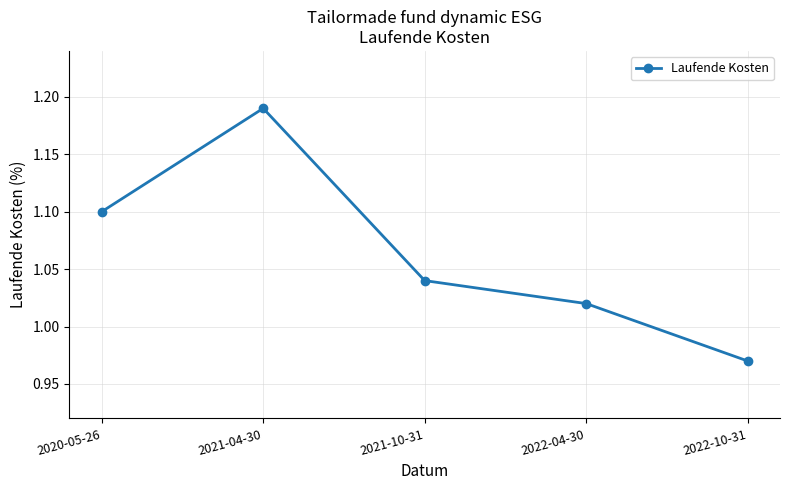

How many values exceed 1?

4